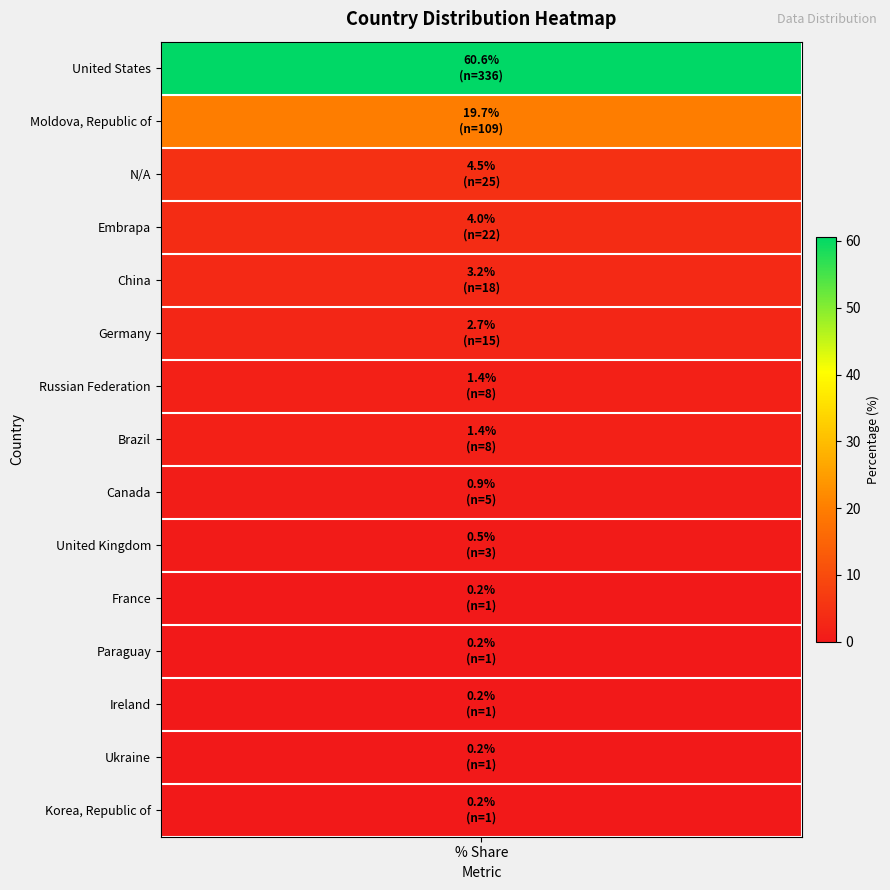

List the labels in order of value, largest first.

United States, Moldova, Republic of, N/A, Embrapa, China, Germany, Russian Federation, Brazil, Canada, United Kingdom, France, Paraguay, Ireland, Ukraine, Korea, Republic of